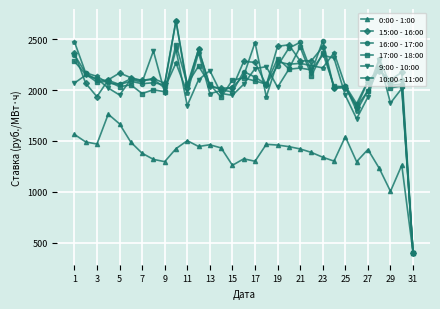

What is the difference between the maximum and minimum values in the 9:00 - 10:00 series?

2001.4